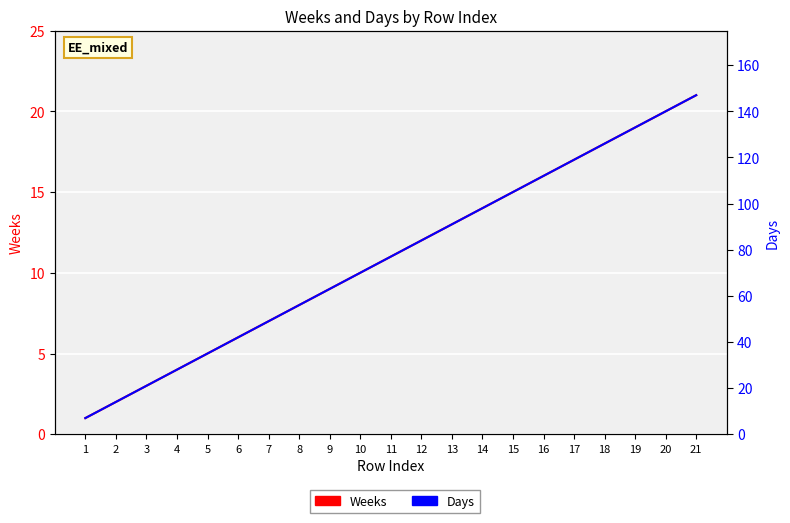

How many lines are shown in the chart?

2